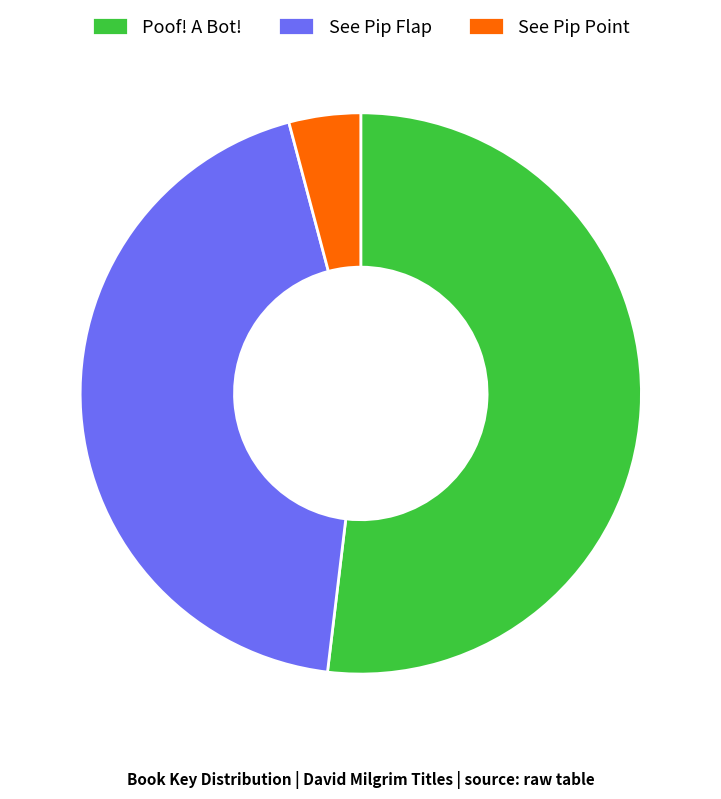

Between See Pip Flap and See Pip Point, which is larger?

See Pip Flap